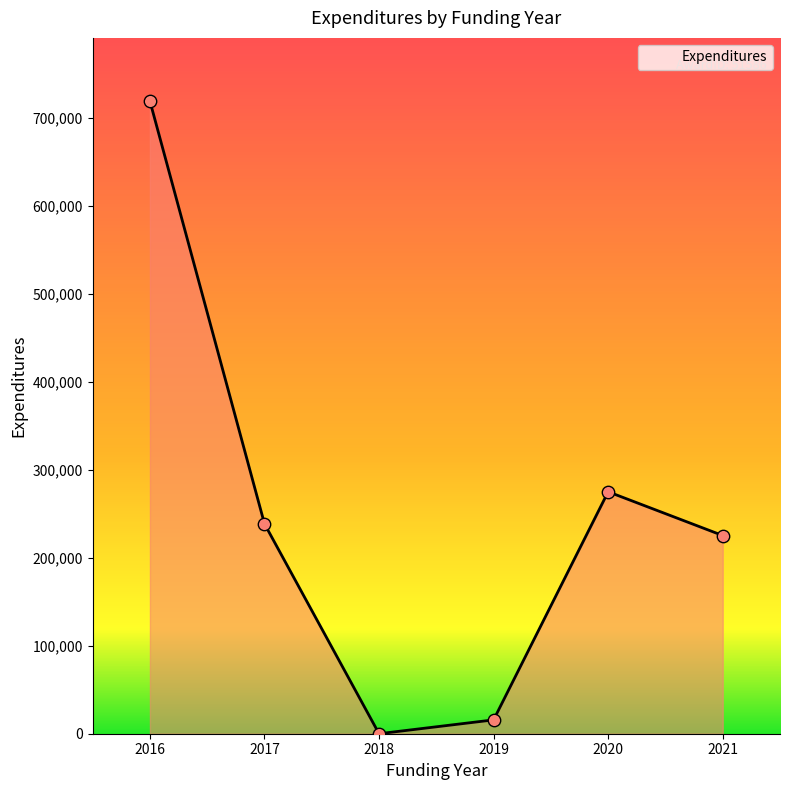

How many interior local peaks (higher than both neighbors) does the data have?

1